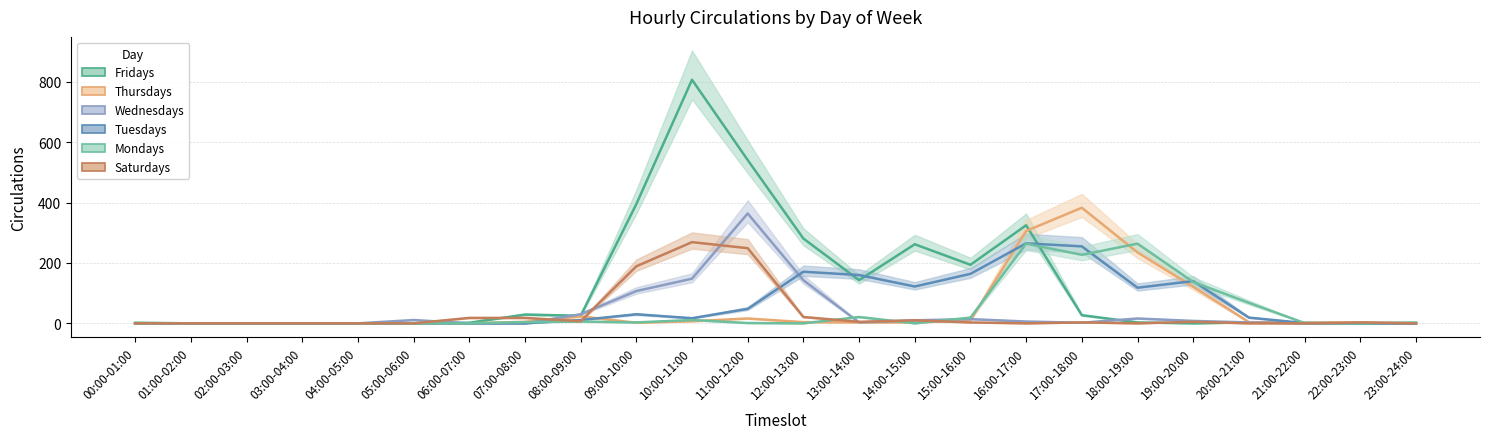

At which category is the sum across all series the highest?

10:00-11:00